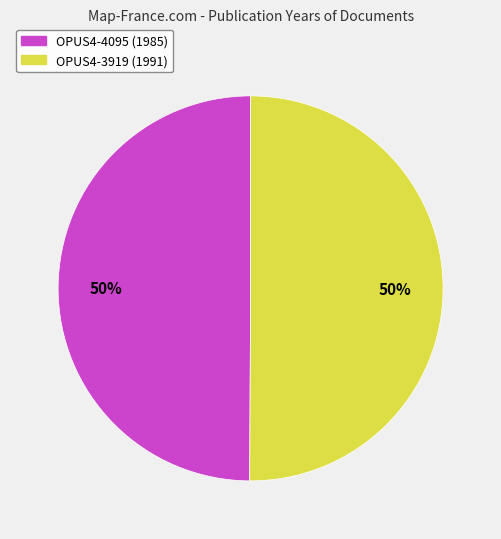

Combined, do OPUS4-3919 (1991) and OPUS4-4095 (1985) account for over 50%?

Yes